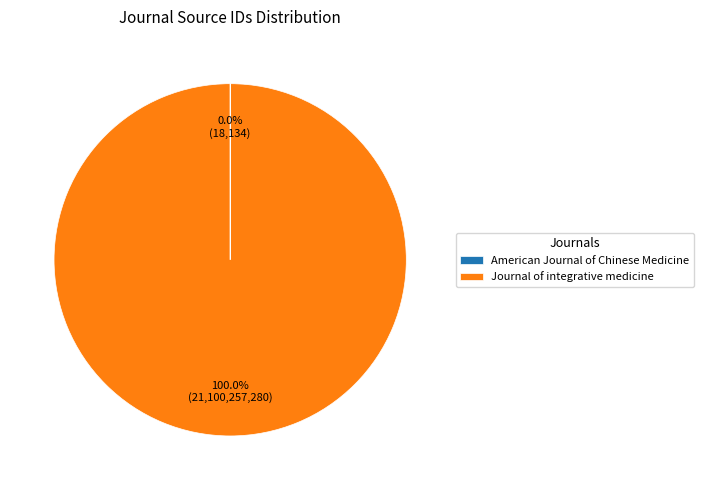

Which category accounts for the majority?

Journal of integrative medicine